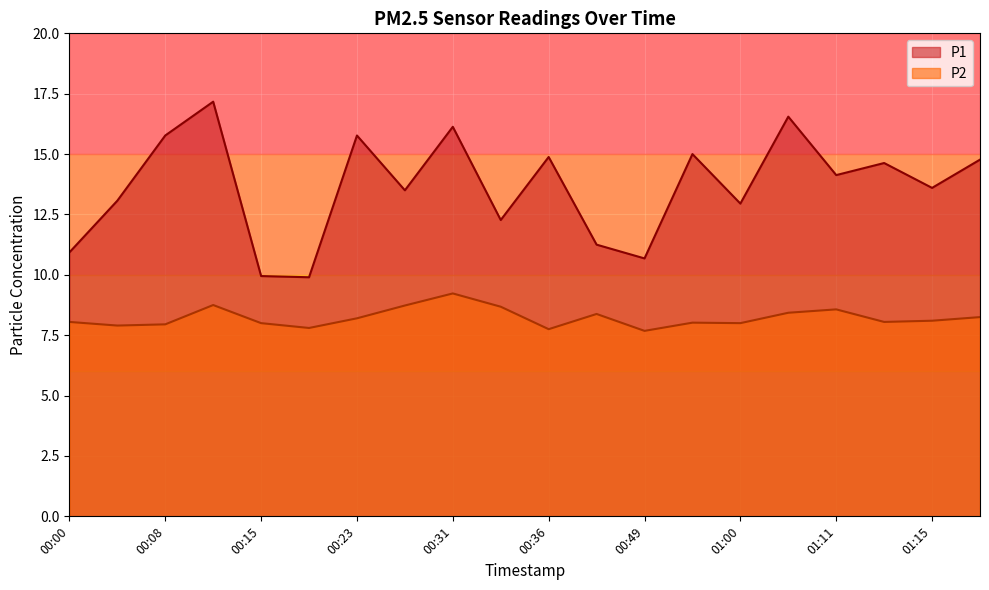

What is the average value of the P1 series?

13.6